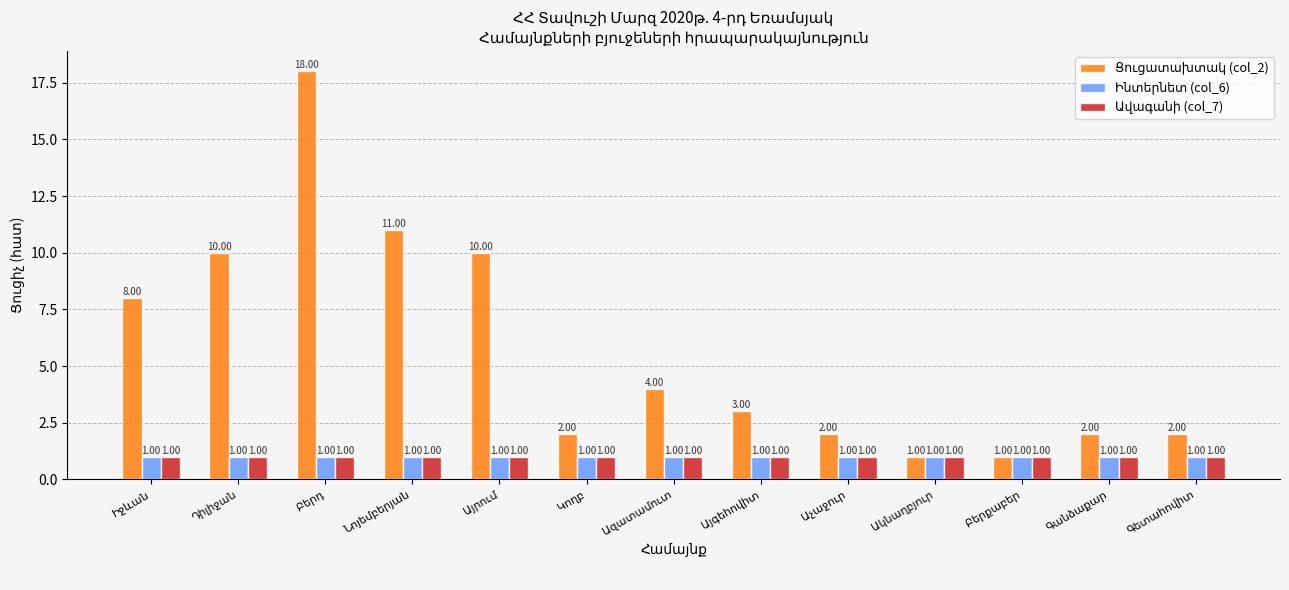

Reading left to right, what are all the values shown in this chart?

Ցուցատախտակ (col_2): Իջևան=8	Դիլիջան=10	Բերդ=18	Նոյեմբերյան=11	Այրում=10	Կողբ=2	Ազատամուտ=4	Այգեհովիտ=3	Աչաջուր=2	Ակնաղբյուր=1	Բերքաբեր=1	Գանձաքար=2	Գետահովիտ=2
Ինտերնետ (col_6): Իջևան=1	Դիլիջան=1	Բերդ=1	Նոյեմբերյան=1	Այրում=1	Կողբ=1	Ազատամուտ=1	Այգեհովիտ=1	Աչաջուր=1	Ակնաղբյուր=1	Բերքաբեր=1	Գանձաքար=1	Գետահովիտ=1
Ավագանի (col_7): Իջևան=1	Դիլիջան=1	Բերդ=1	Նոյեմբերյան=1	Այրում=1	Կողբ=1	Ազատամուտ=1	Այգեհովիտ=1	Աչաջուր=1	Ակնաղբյուր=1	Բերքաբեր=1	Գանձաքար=1	Գետահովիտ=1